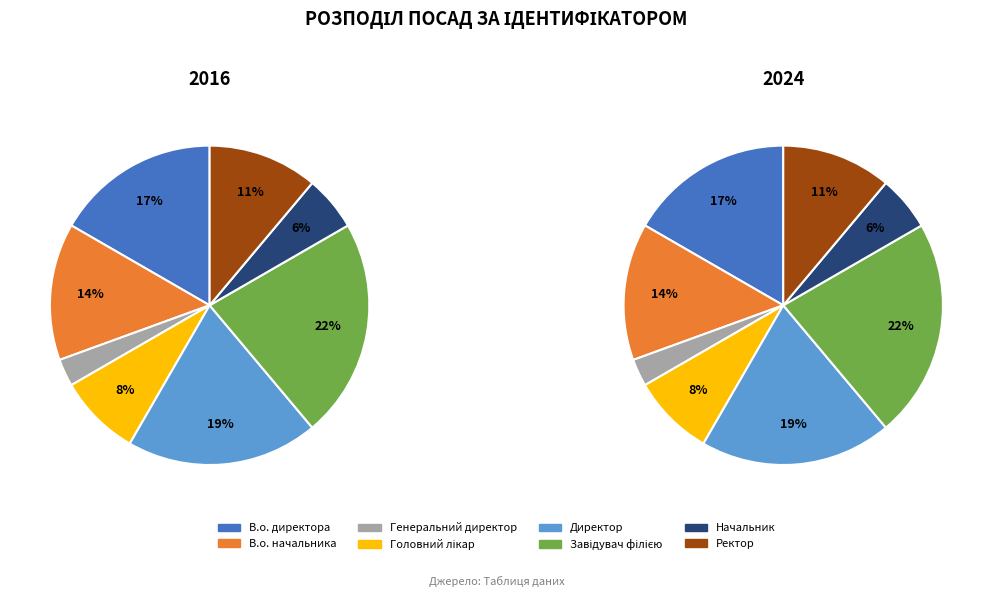

How many segments does this pie chart have?

8